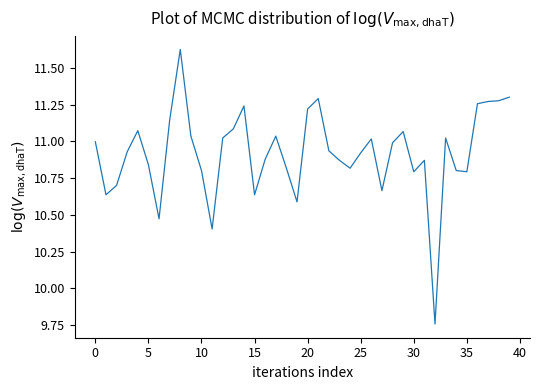

Does the chart have visible grid lines?

No